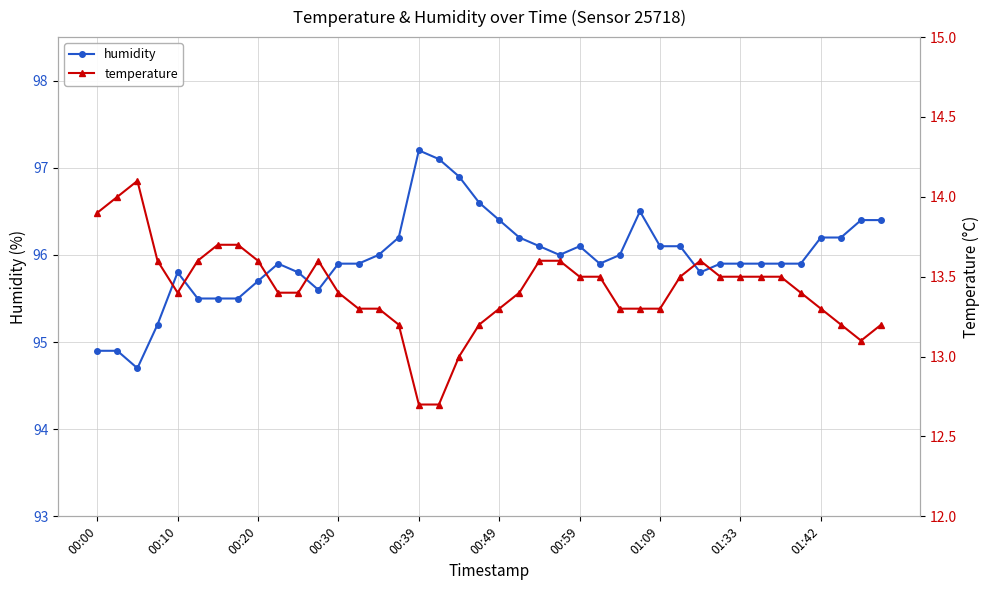

Where is temperature nearest to the value 13?

18